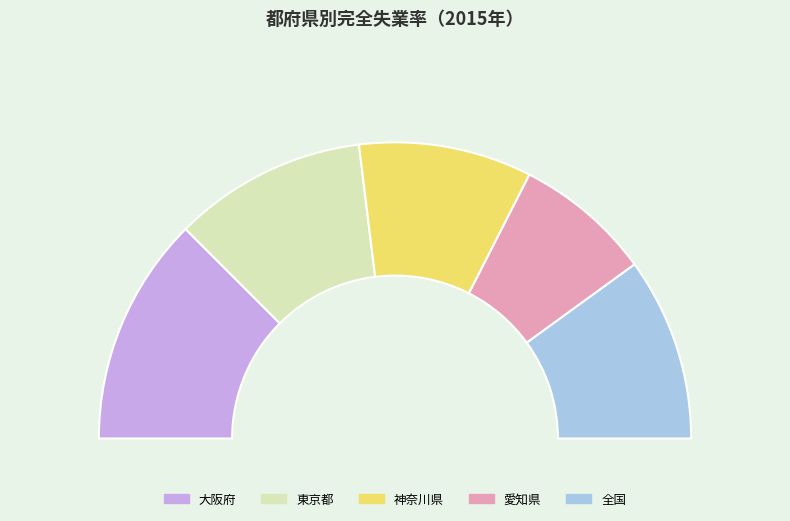

Which slice is the largest?

大阪府